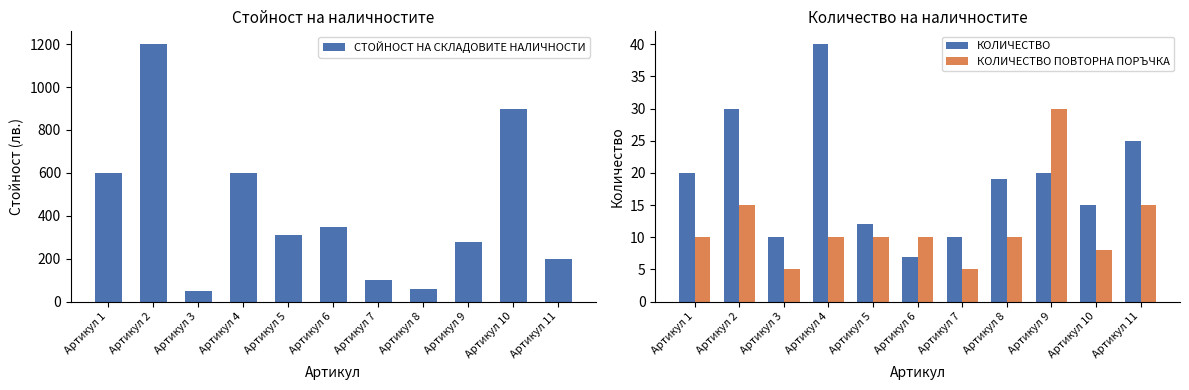

What are all the series names shown in the legend?

СТОЙНОСТ НА СКЛАДОВИТЕ НАЛИЧНОСТИ, КОЛИЧЕСТВО, КОЛИЧЕСТВО ПОВТОРНА ПОРЪЧКА